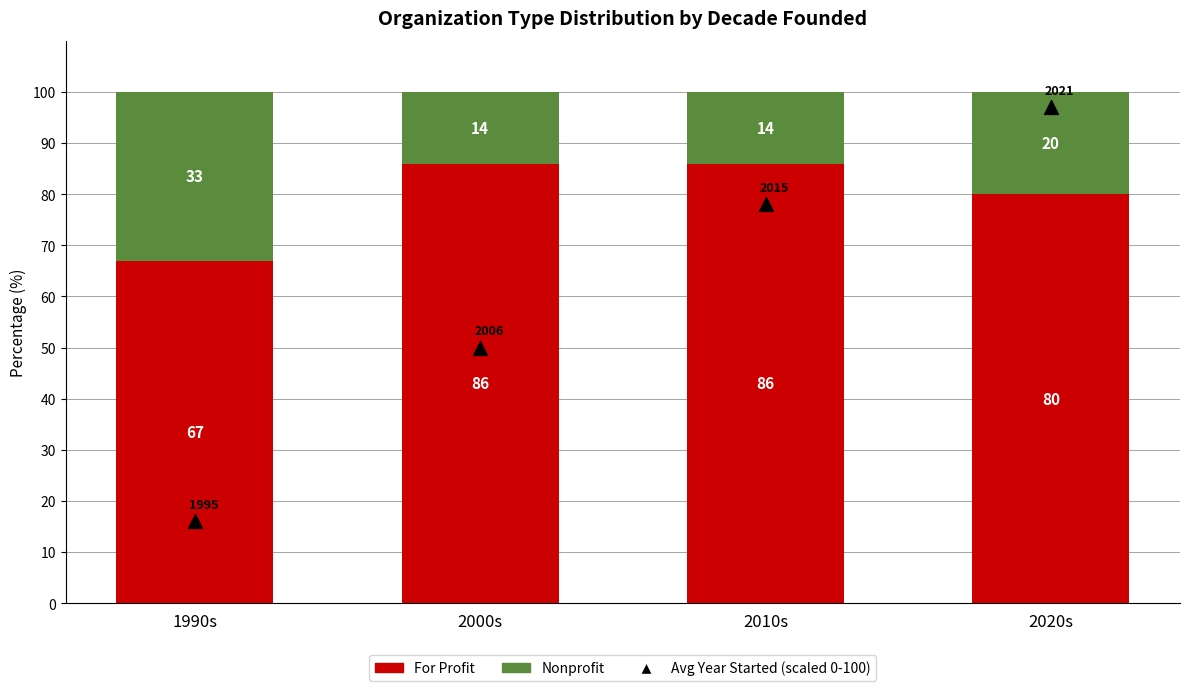

At how many categories does at least one series exceed 22?

4